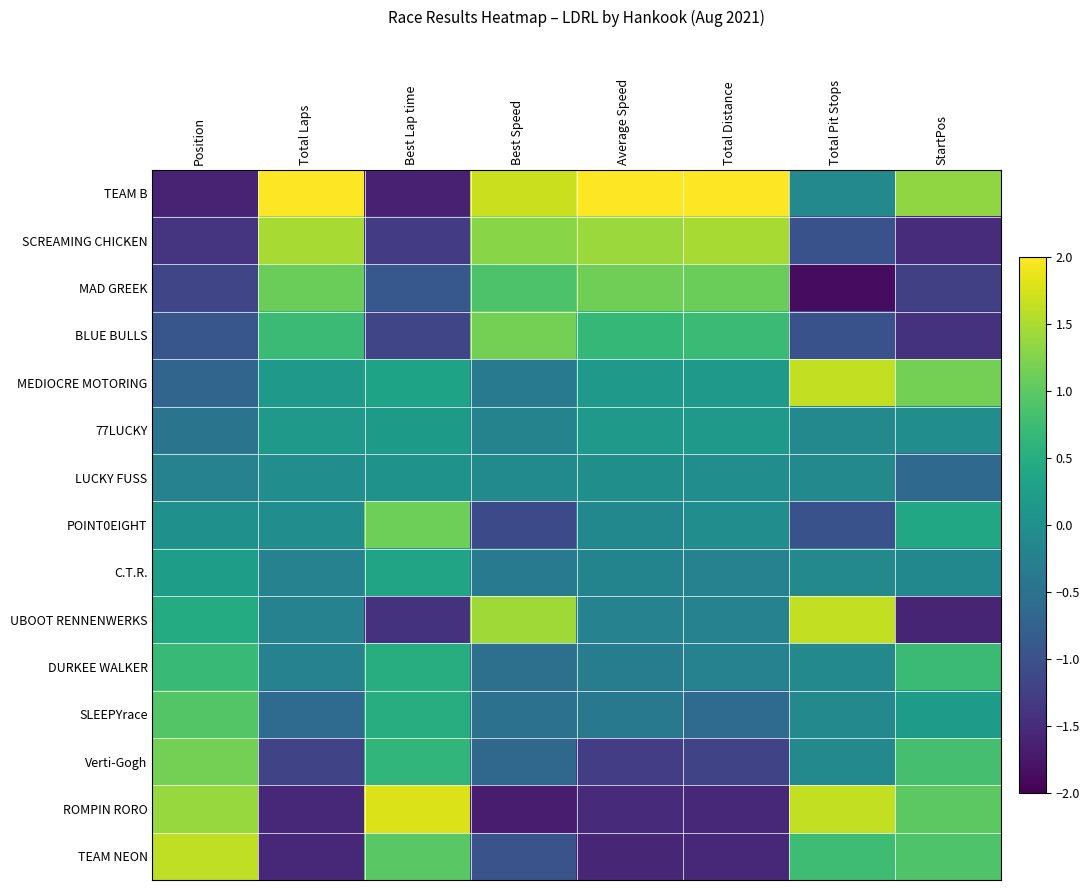

Rank the series by their maximum value, from lowest to highest.

LUCKY FUSS, 77LUCKY, C.T.R., DURKEE WALKER, SLEEPYrace, POINT0EIGHT, MAD GREEK, Verti-Gogh, BLUE BULLS, SCREAMING CHICKEN, TEAM NEON, MEDIOCRE MOTORING, UBOOT RENNENWERKS, ROMPIN RORO, TEAM B